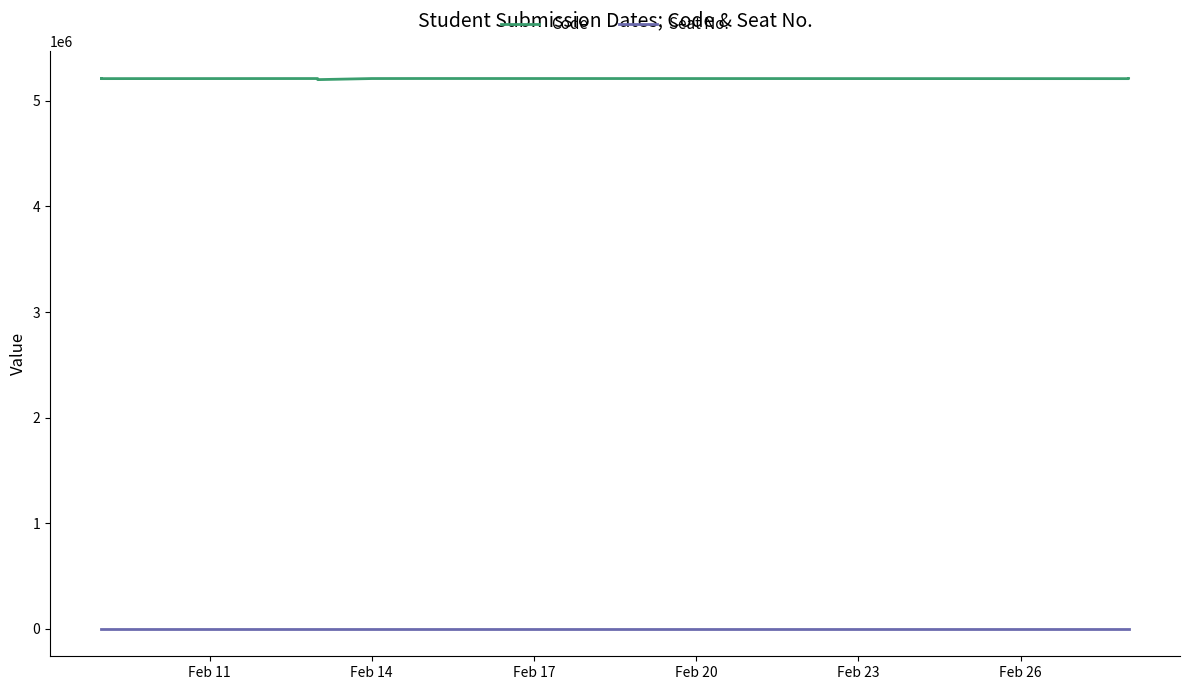

At how many categories does at least one series exceed 76096?

14